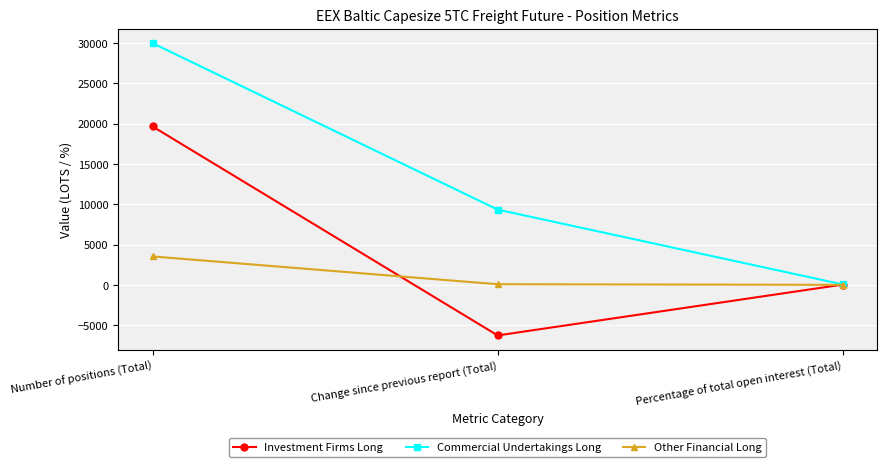

Which label corresponds to the smallest value in the chart?

Change since previous report (Total)